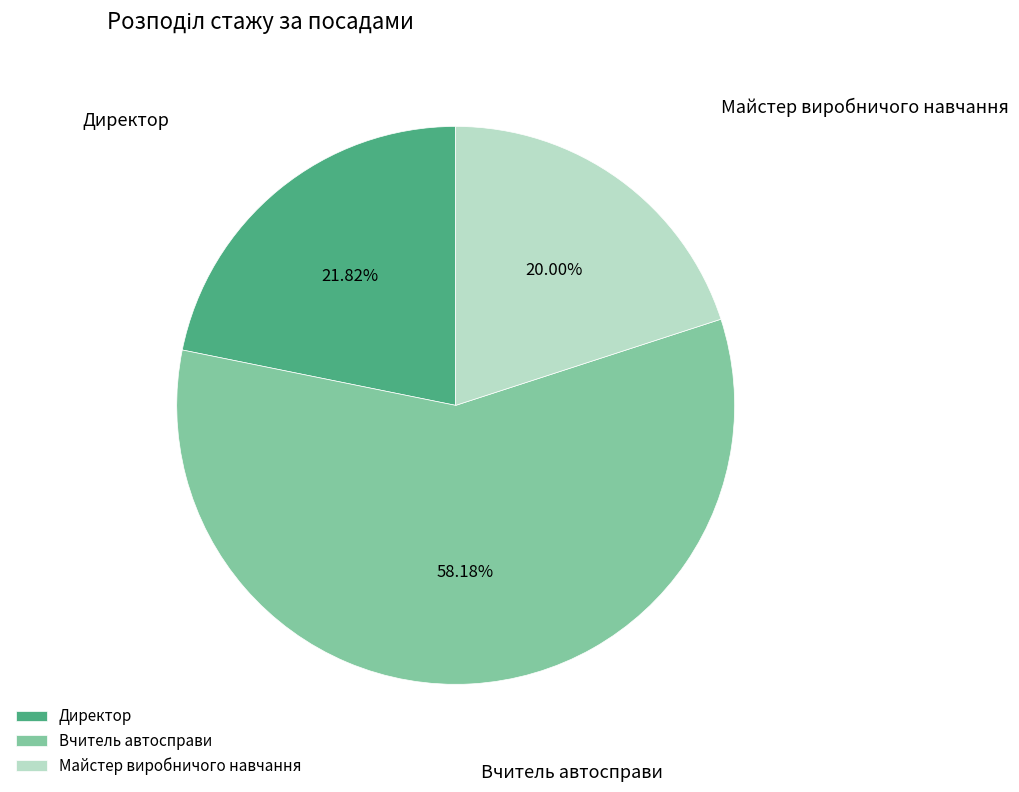

What percentage is NOT represented by Директор?

78.2%